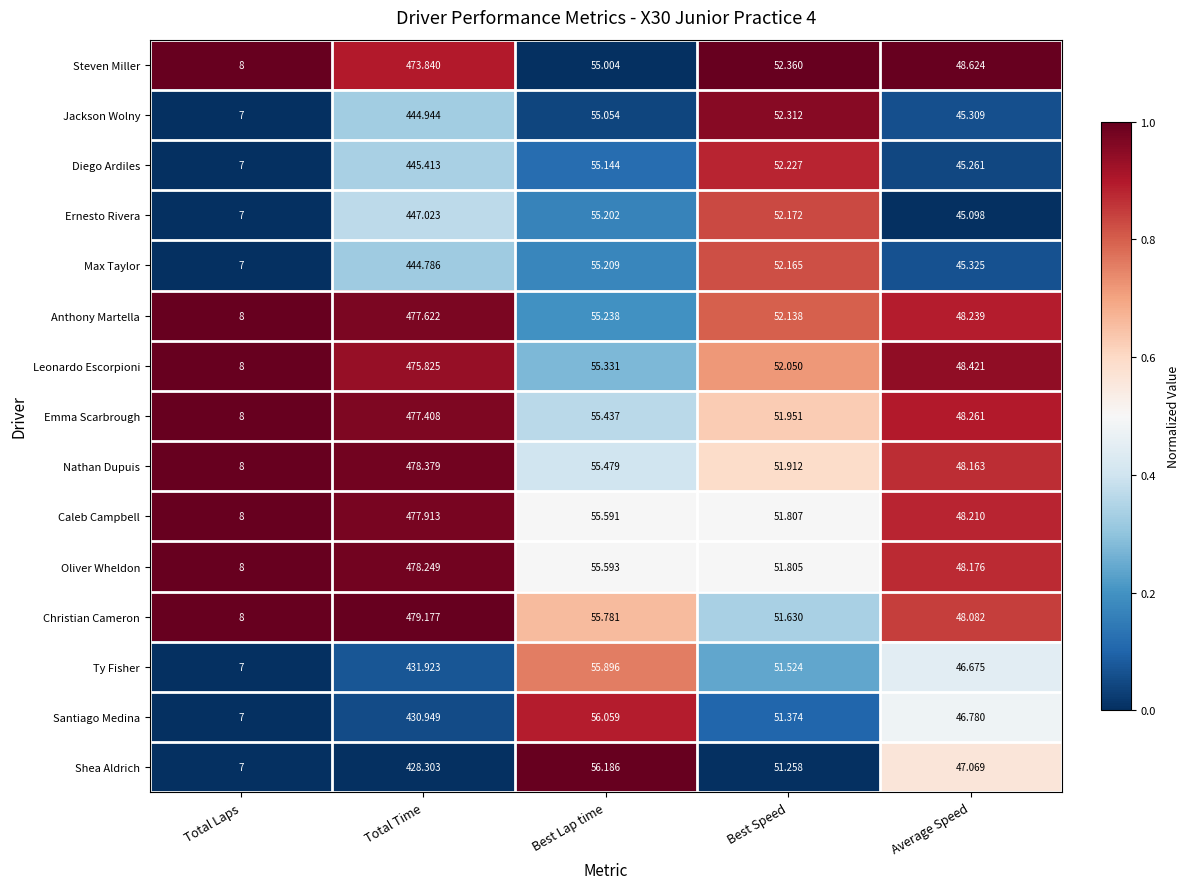

Is the value of Jackson Wolny at Total Time greater than the value of Diego Ardiles at Best Speed?

Yes